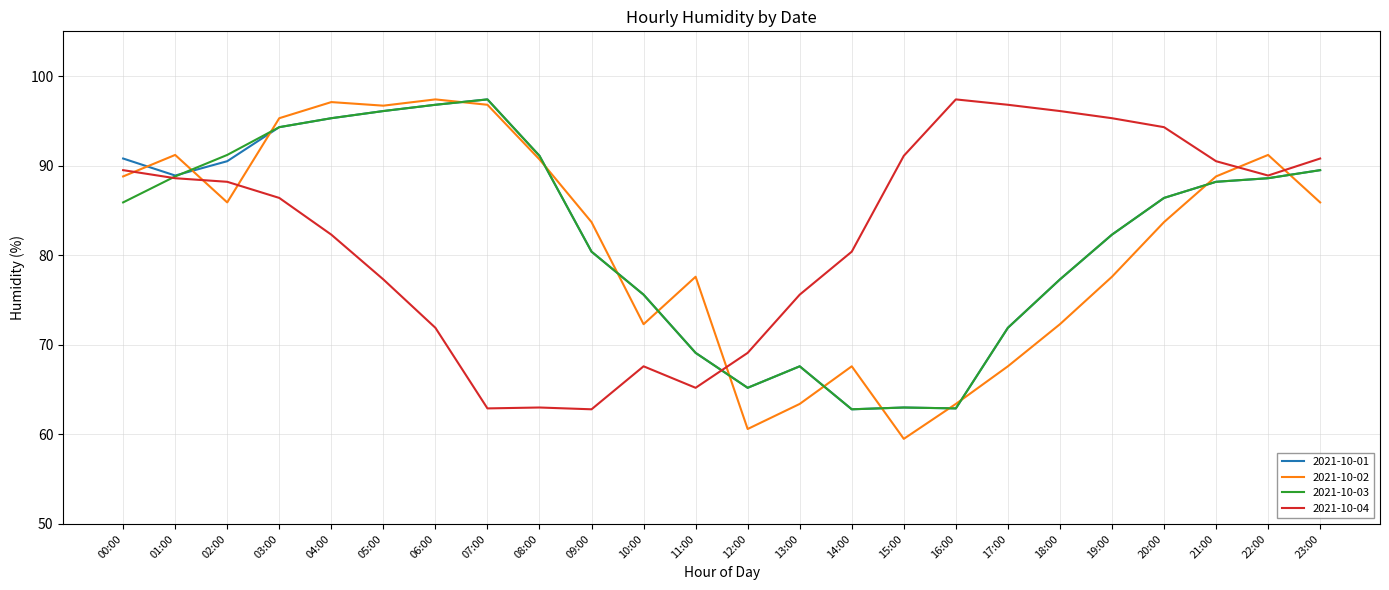

Is the value of 2021-10-02 at 04:00 greater than the value of 2021-10-01 at 21:00?

Yes